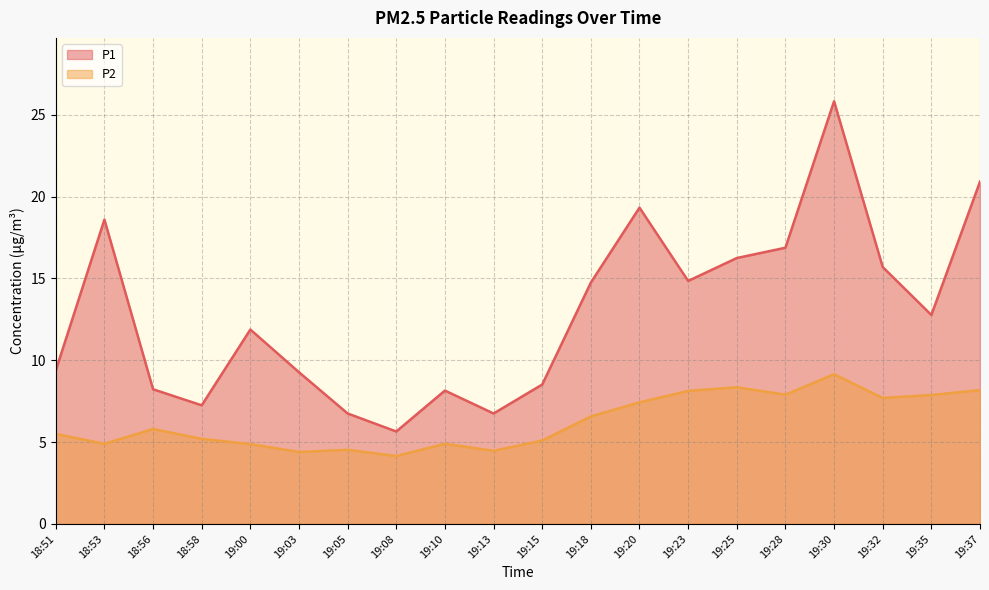

Which label corresponds to the smallest value in the chart?

19:08